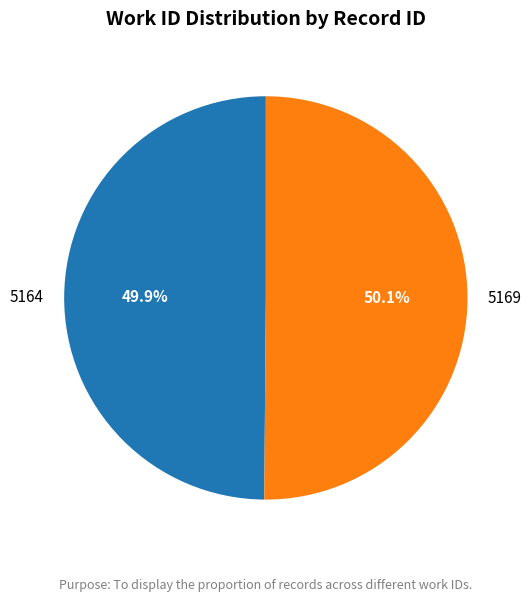

True or false: 5164 accounts for 41% of the total.

False